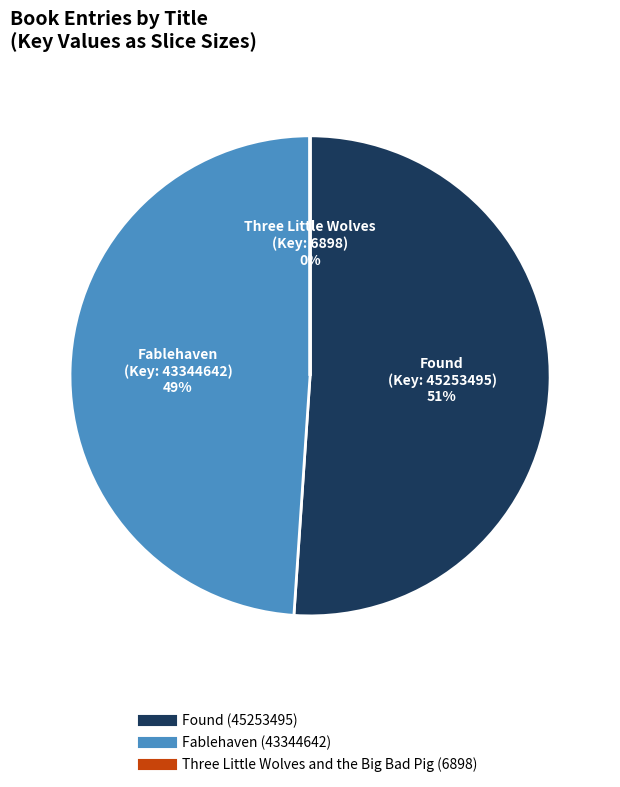

What is the ratio of the value at Found to the value at Fablehaven?

1.0